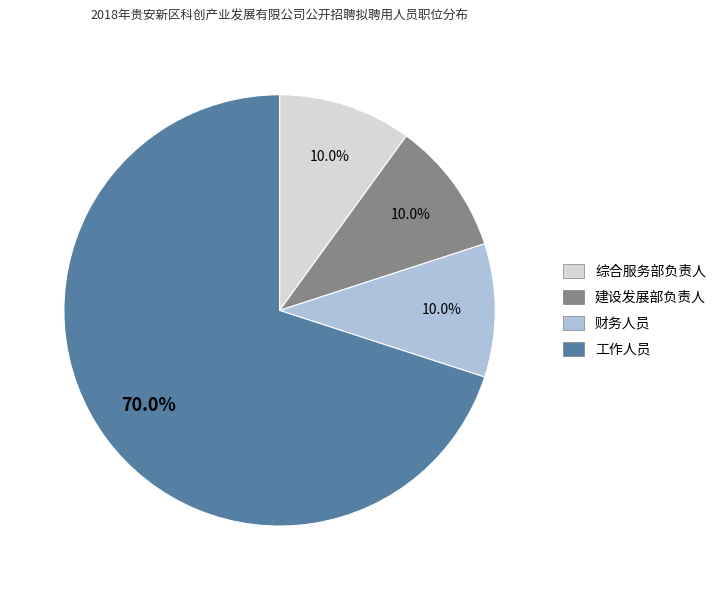

Count the number of slices in the pie.

4